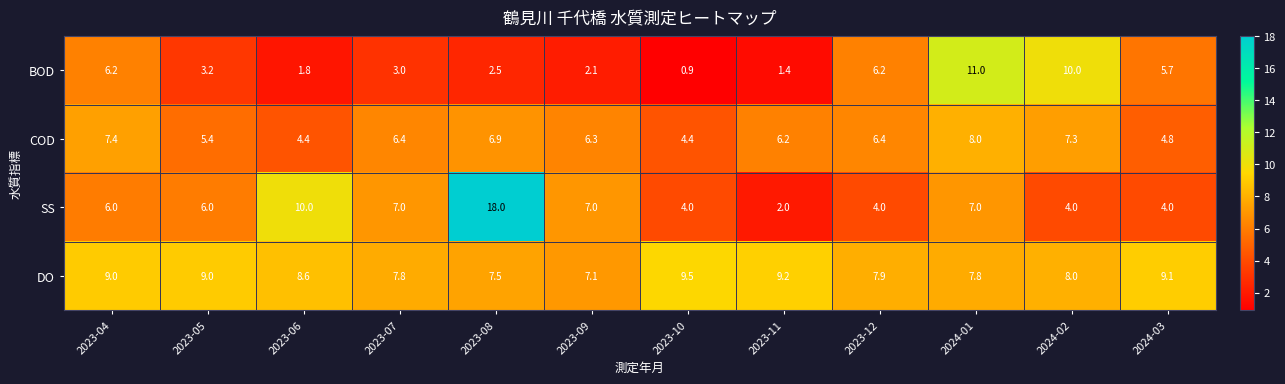

What is the total value across all series at 2023-09?

22.5